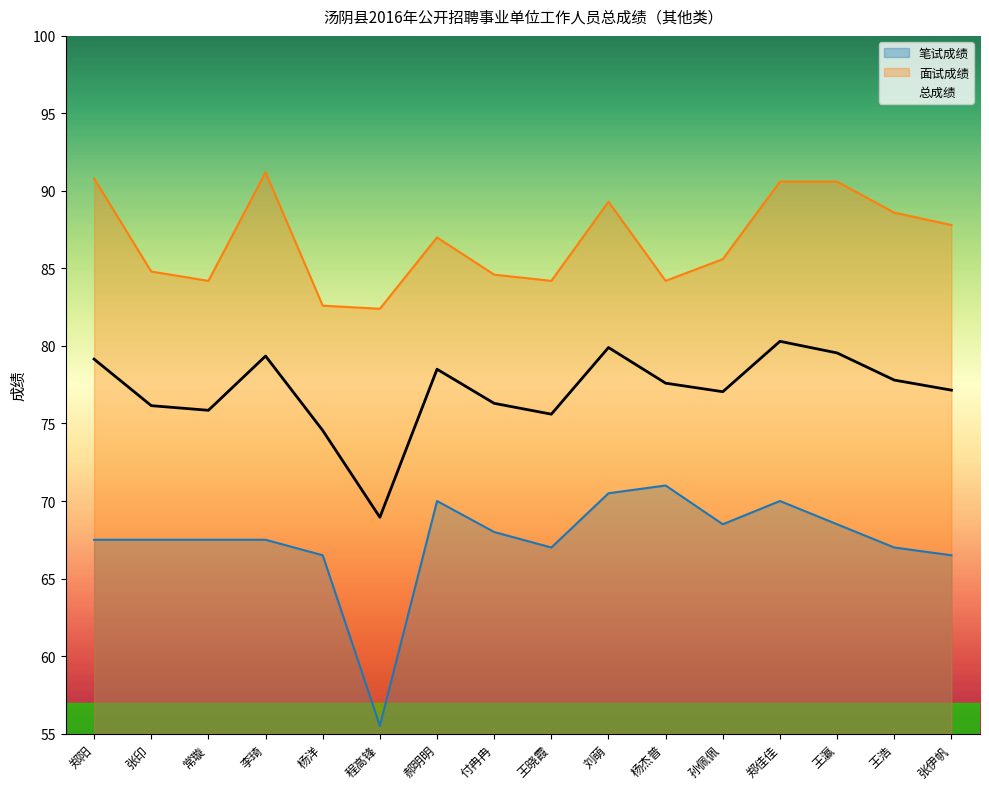

What is the sum of the 面试成绩 values at 王浩 and 郝明明?

175.6